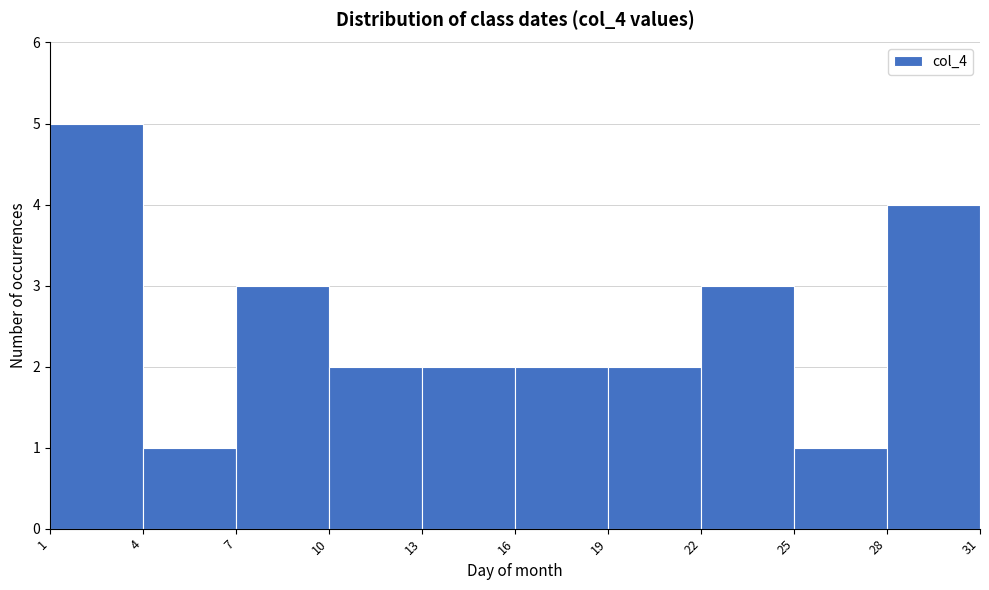

Reading left to right, transcribe this chart: for each bar, give the range it covers on the x-axis and its height. The values are not printed on the chart, so give them approximately, as read against the axis.

1 to 4: 5
4 to 7: 1
7 to 10: 3
10 to 13: 2
13 to 16: 2
16 to 19: 2
19 to 22: 2
22 to 25: 3
25 to 28: 1
28 to 31: 4